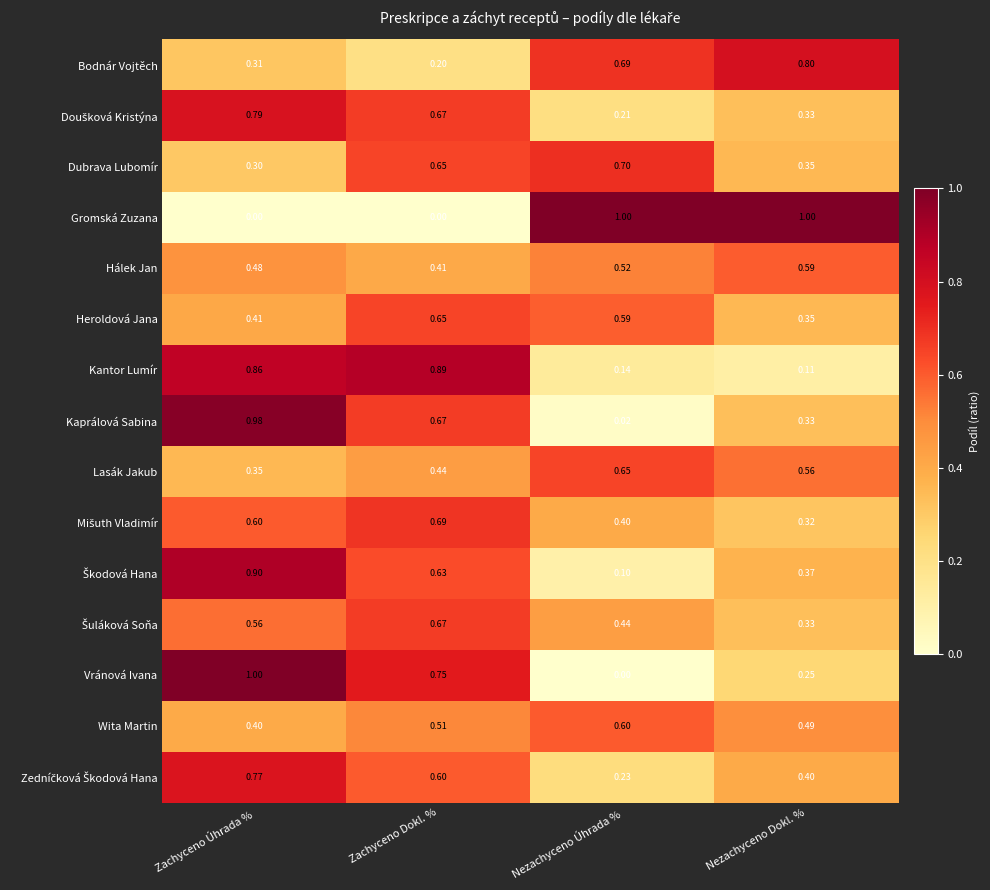

Is the value of Lasák Jakub at Nezachyceno Dokl. % greater than the value of Hálek Jan at Zachyceno Dokl. %?

Yes